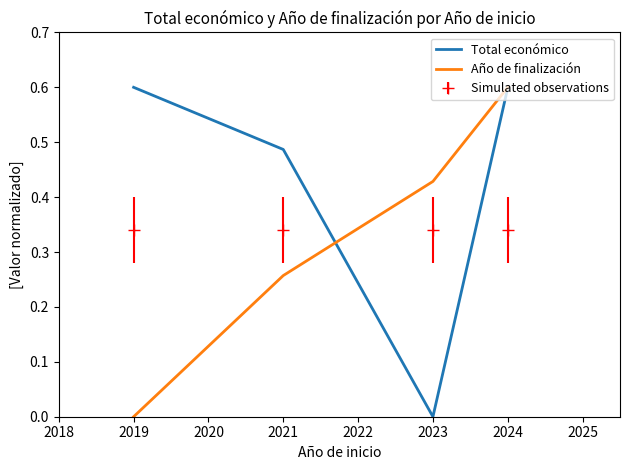

How many lines are shown in the chart?

2